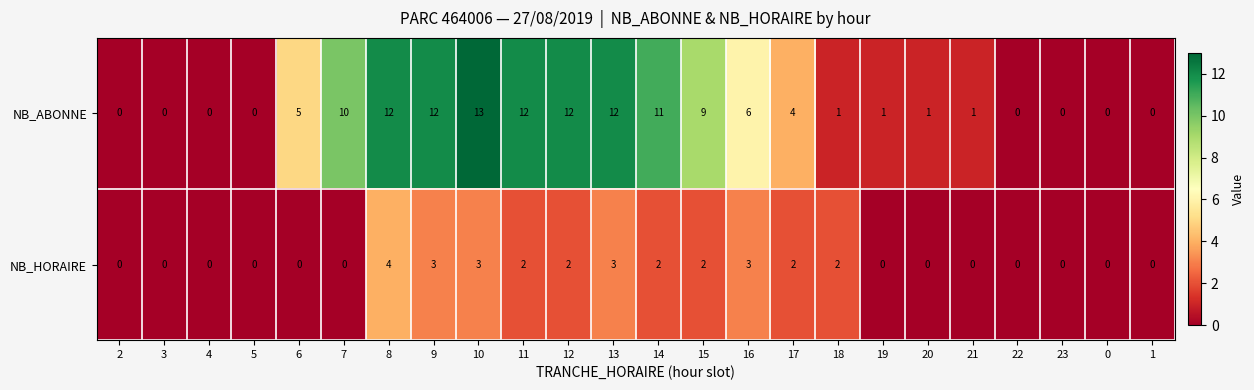

True or false: NB_HORAIRE has a value of -2 at 5.

False